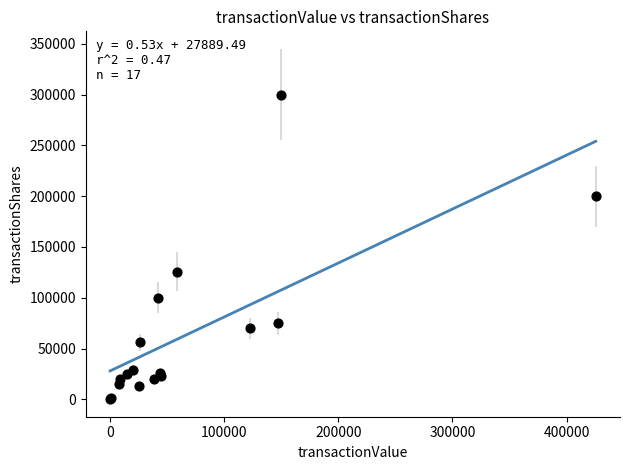

What Y value in the scatter plot is closest to 150050?

125784